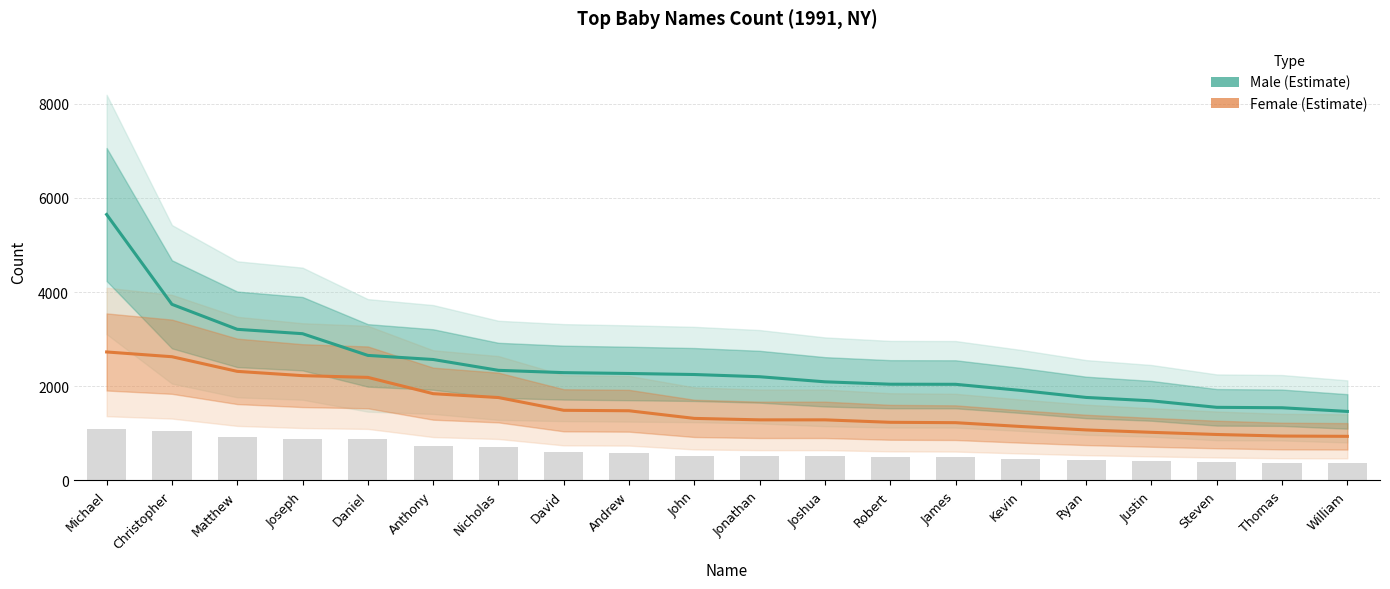

What is the sum of the Male values at John and Justin?

3941